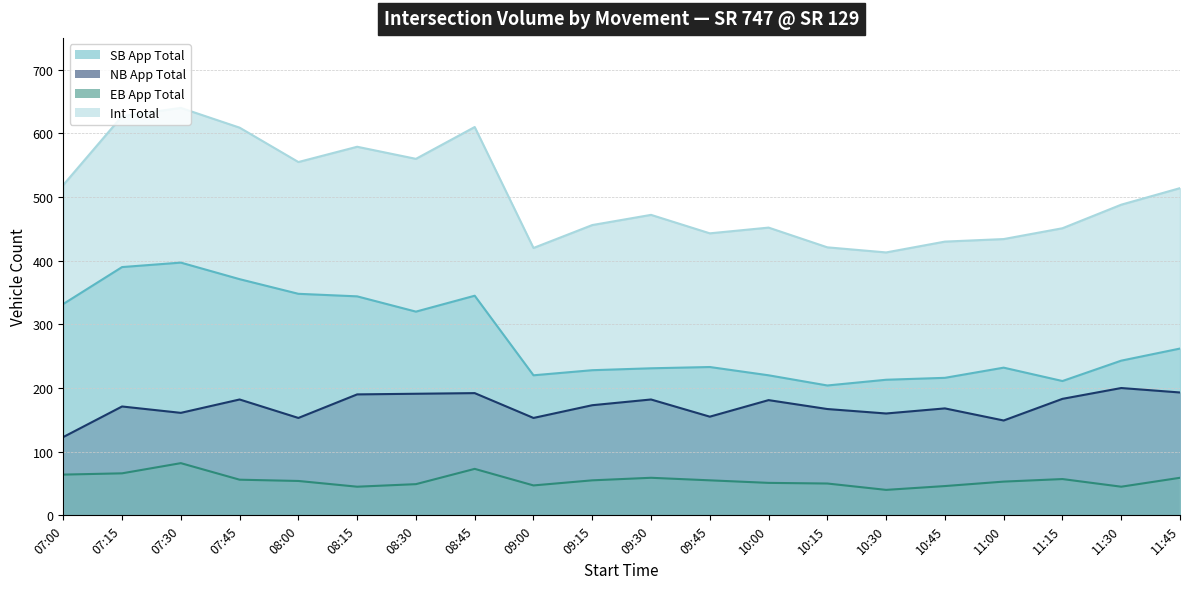

Reading right to left, transcribe all the data shown in this chart.

SB App Total: 11:45=262	11:30=243	11:15=211	11:00=232	10:45=216	10:30=213	10:15=204	10:00=220	09:45=233	09:30=231	09:15=228	09:00=220	08:45=345	08:30=320	08:15=344	08:00=348	07:45=371	07:30=397	07:15=390	07:00=332
NB App Total: 11:45=193	11:30=200	11:15=183	11:00=149	10:45=168	10:30=160	10:15=167	10:00=181	09:45=155	09:30=182	09:15=173	09:00=153	08:45=192	08:30=191	08:15=190	08:00=153	07:45=182	07:30=161	07:15=171	07:00=123
EB App Total: 11:45=59	11:30=45	11:15=57	11:00=53	10:45=46	10:30=40	10:15=50	10:00=51	09:45=55	09:30=59	09:15=55	09:00=47	08:45=73	08:30=49	08:15=45	08:00=54	07:45=56	07:30=82	07:15=66	07:00=64
Int Total: 11:45=514	11:30=488	11:15=451	11:00=434	10:45=430	10:30=413	10:15=421	10:00=452	09:45=443	09:30=472	09:15=456	09:00=420	08:45=610	08:30=560	08:15=579	08:00=555	07:45=609	07:30=640	07:15=627	07:00=519